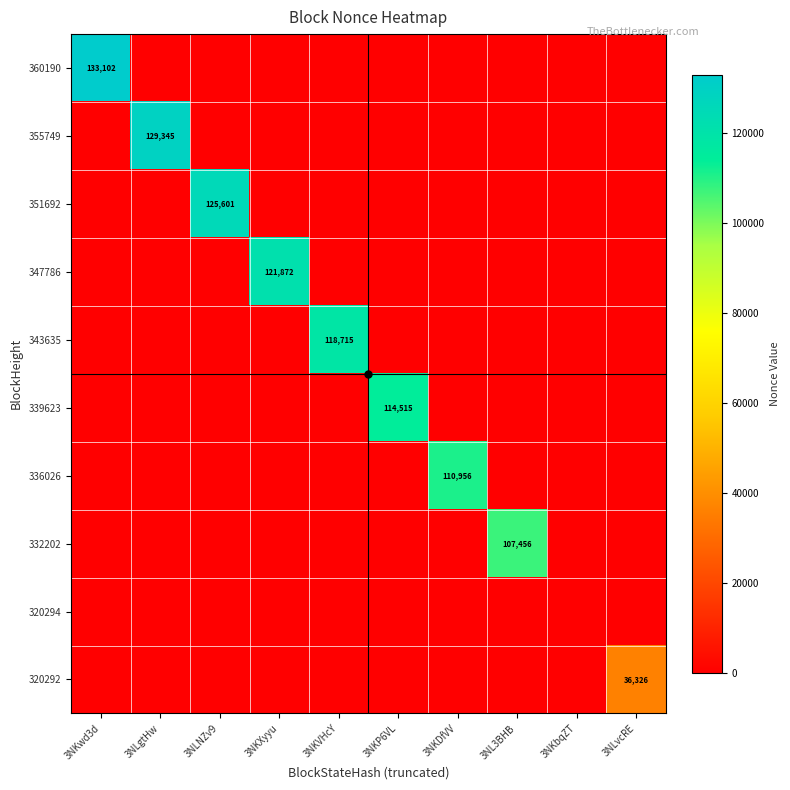

Rank the series at 3NKXyyu from lowest to highest value.

360190, 355749, 351692, 343635, 339623, 336026, 332202, 320294, 320292, 347786